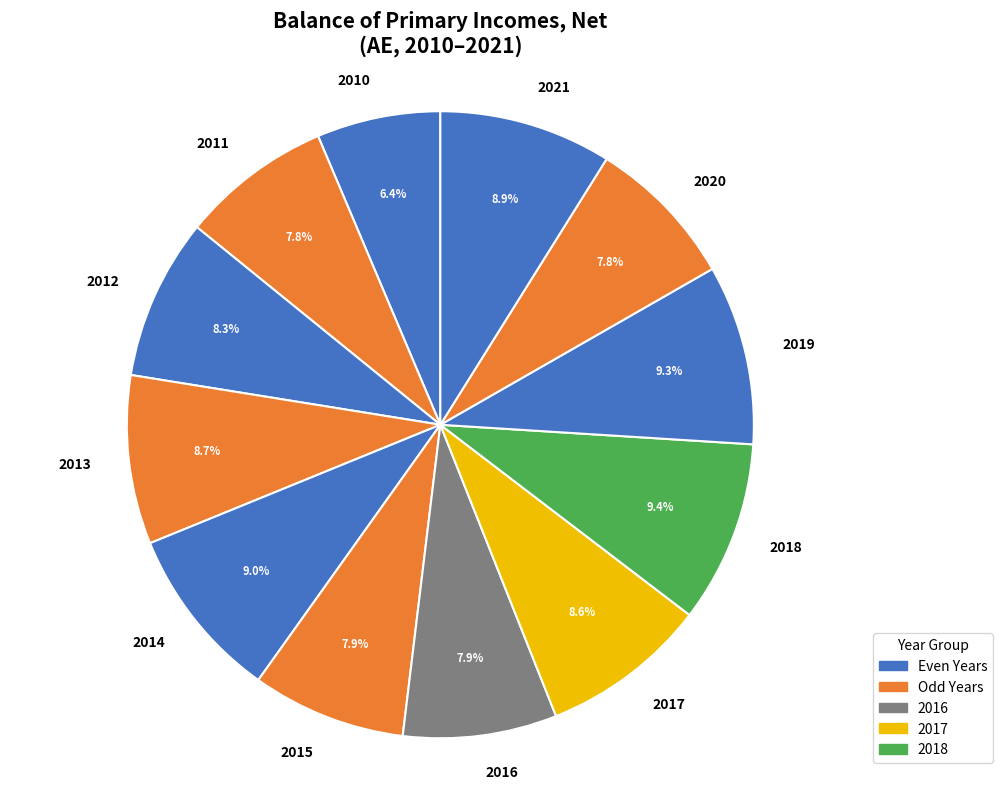

Is it true that 2017 is 1% of the pie?

False